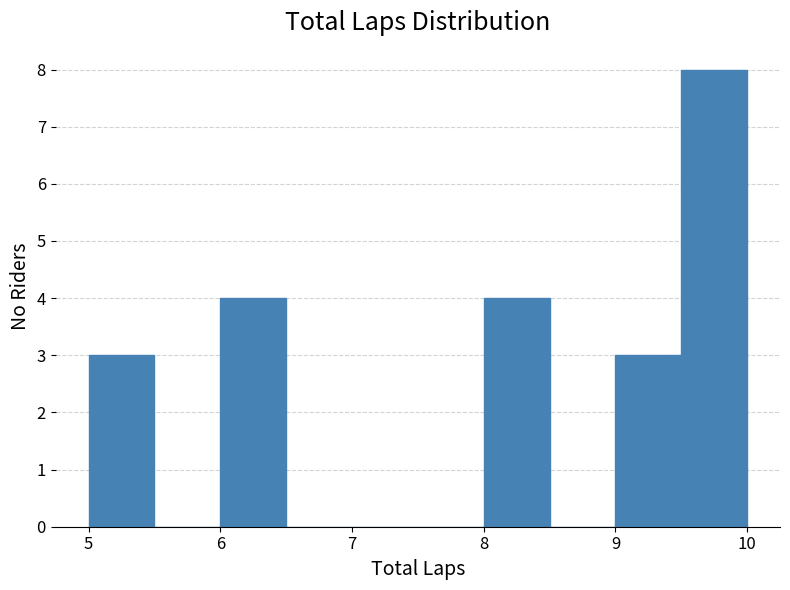

Over which range of the x-axis is the bar tallest?

9.5 to 10.0